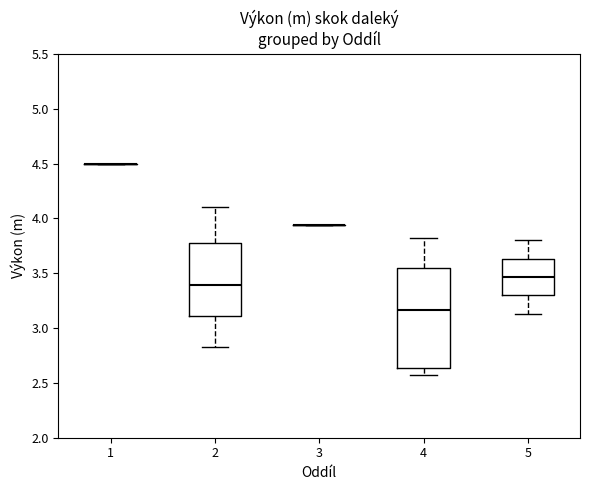

Reading left to right, transcribe this box plot: for each box, give where its median line is, the range the box spans, and where its two whiskers end, as read against the y-axis. The values are not printed on the chart, so give them approximately, as read against the axis.

1: box collapsed to a line at 4.50, whiskers 4.50 to 4.50
2: median 3.40, box 3.10 to 3.80, whiskers 2.85 to 4.10
3: box collapsed to a line at 3.95, whiskers 3.95 to 3.95
4: median 3.15, box 2.65 to 3.55, whiskers 2.55 to 3.80
5: median 3.45, box 3.30 to 3.65, whiskers 3.15 to 3.80